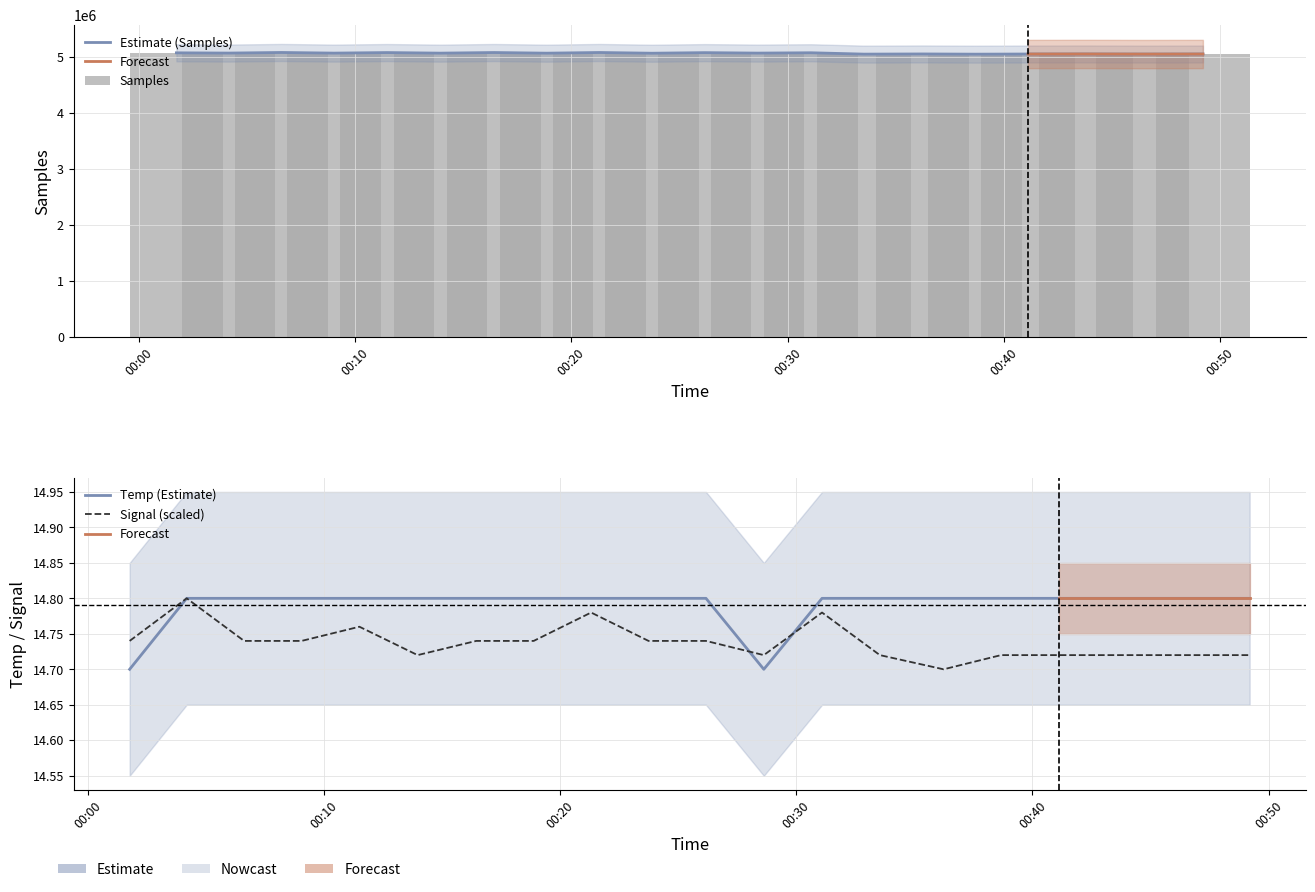

Reading left to right, extract all data points from this chart.

Samples: 5070093.0	5065565.0	5076199.0	5064928.0	5074694.0	5064430.0	5075388.0	5063900.0	5075877.0	5063027.0	5073411.0	5065139.0	5071239.0	5046950.0	5050017.0	5046262.0	5048853.0	5049644.0	5047794.0	5048979.0
Temp: 14.7	14.8	14.8	14.8	14.8	14.8	14.8	14.8	14.8	14.8	14.8	14.7	14.8	14.8	14.8	14.8	14.8	14.8	14.8	14.8
Signal: 14.7	14.8	14.7	14.7	14.8	14.7	14.7	14.7	14.8	14.7	14.7	14.7	14.8	14.7	14.7	14.7	14.7	14.7	14.7	14.7